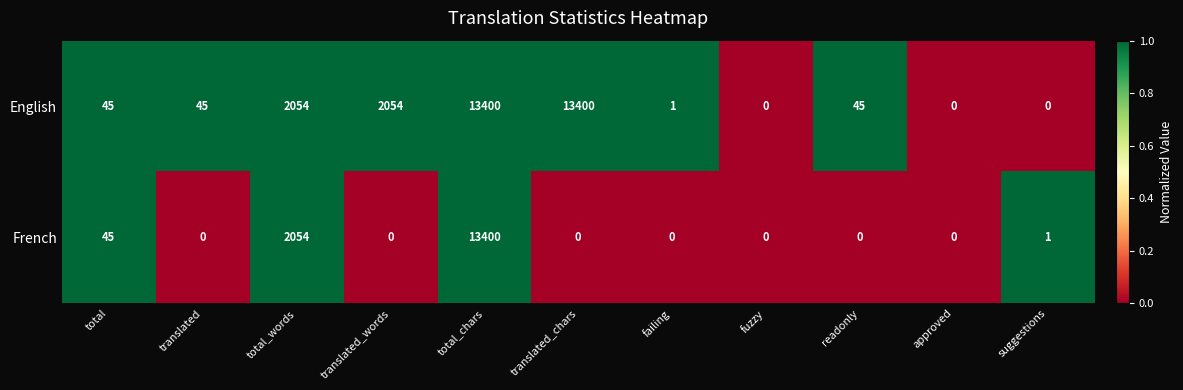

The French series shows 7787 at failing. True or false?

False